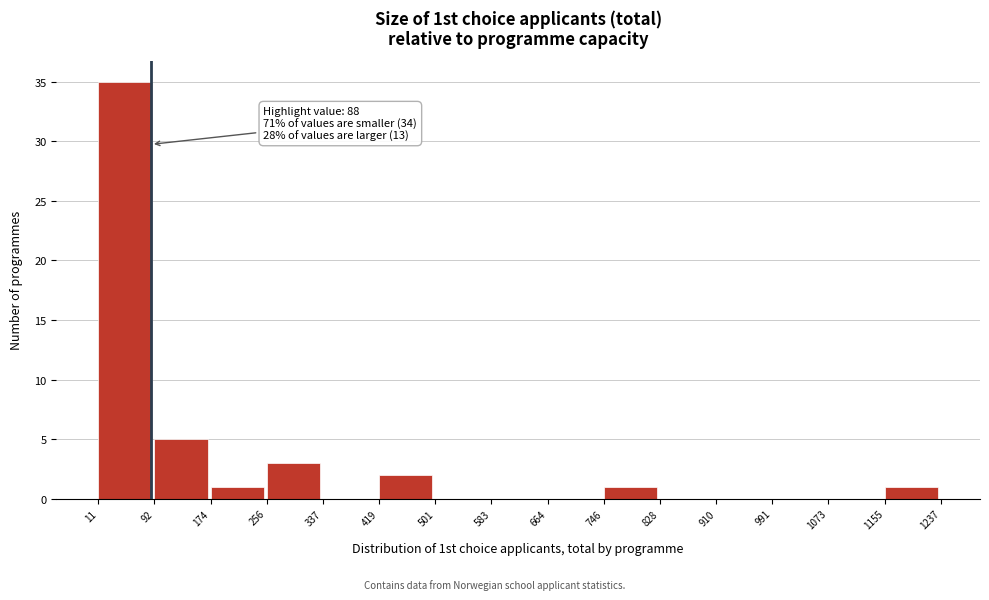

Over which range of the x-axis is the bar tallest?

11 to 92